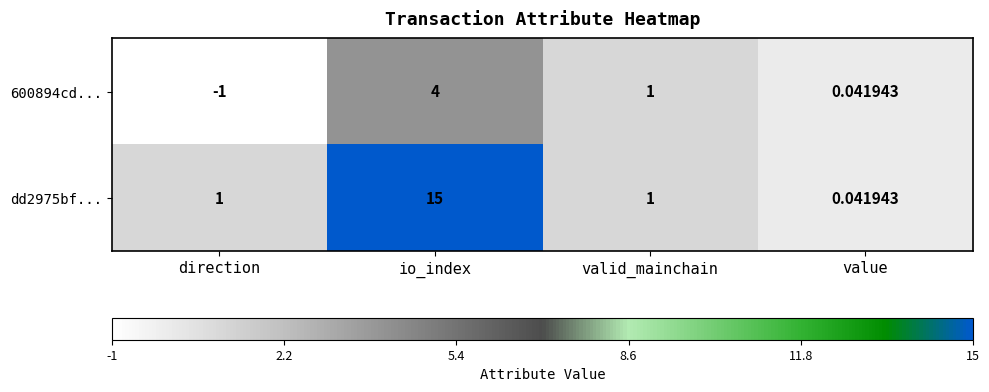

At which label does 600894cd... first exceed 1?

io_index